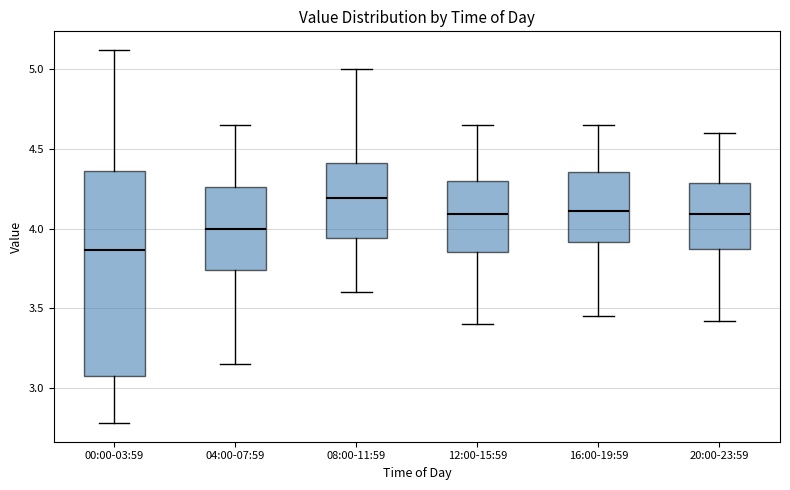

Comparing the boxes themselves (not the whiskers), which one is the tallest?

00:00-03:59